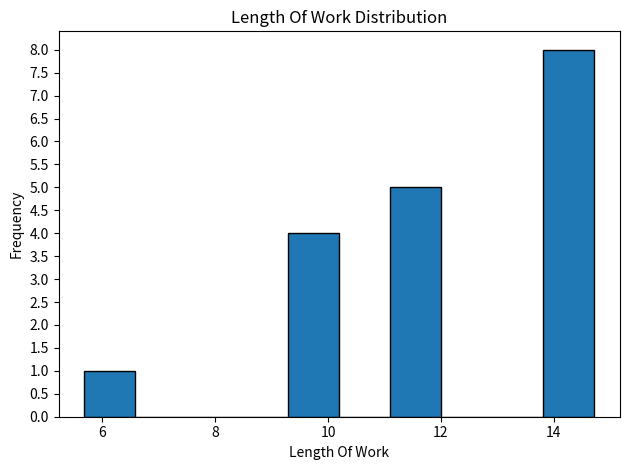

Reading left to right, list every bar in this chart as the range it spans on the x-axis followed by its height. Neither the bar edges nor the heights are printed on the chart, so give them approximately, as read against the axes.

5.6 to 6.6: 1
6.6 to 7.4: 0
7.4 to 8.4: 0
8.4 to 9.2: 0
9.2 to 10.2: 4
10.2 to 11.2: 0
11.2 to 12.0: 5
12.0 to 13.0: 0
13.0 to 13.8: 0
13.8 to 14.8: 8